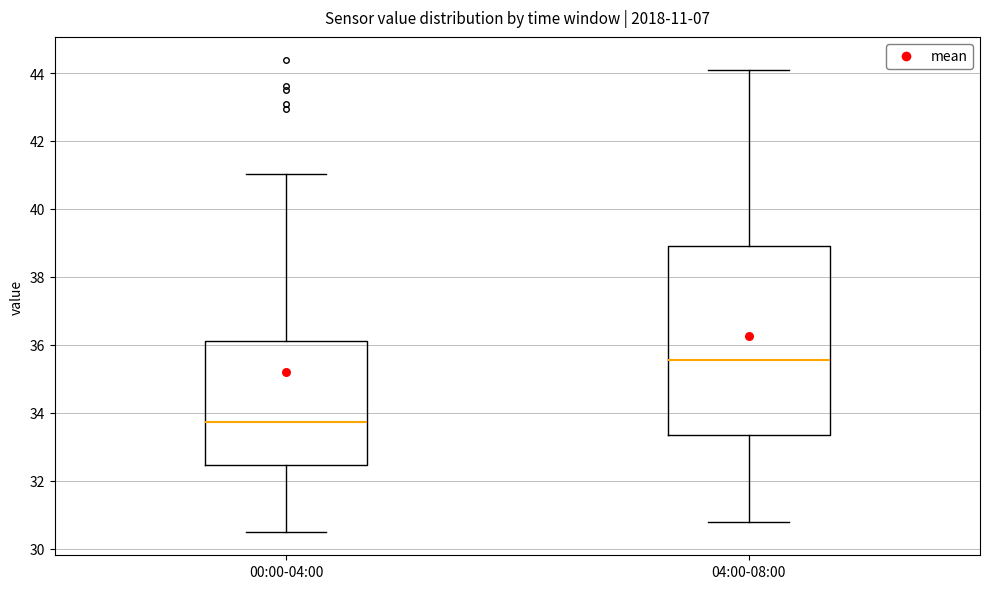

Which box's median line is the highest?

04:00-08:00